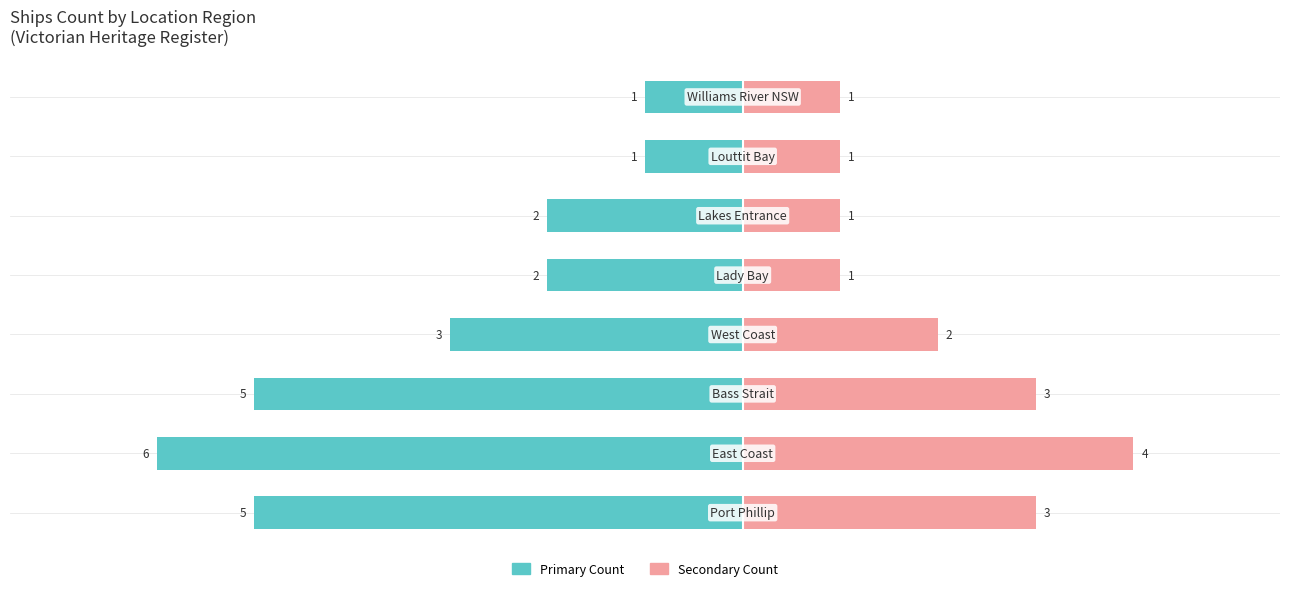

The Regional Count (Left) series shows -1 at 0. True or false?

False